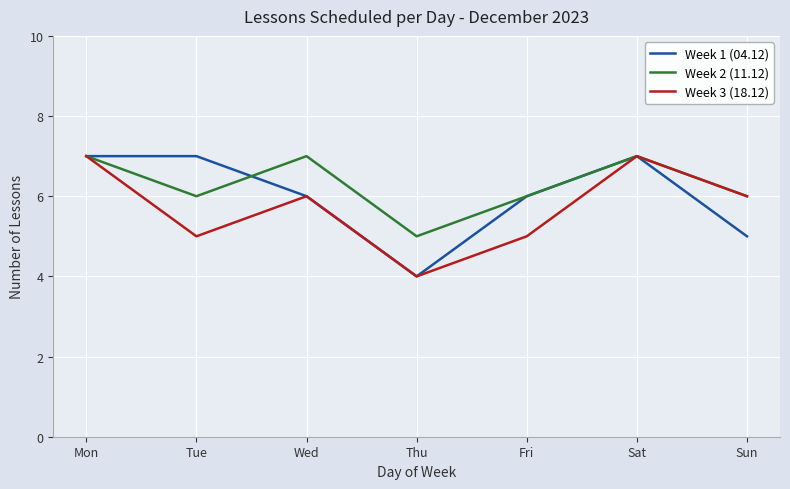

How many lines are shown in the chart?

3